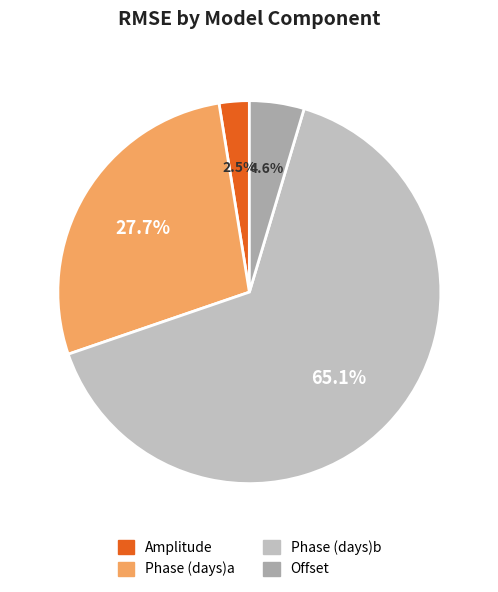

True or false: Phase (days)a accounts for 28% of the total.

True